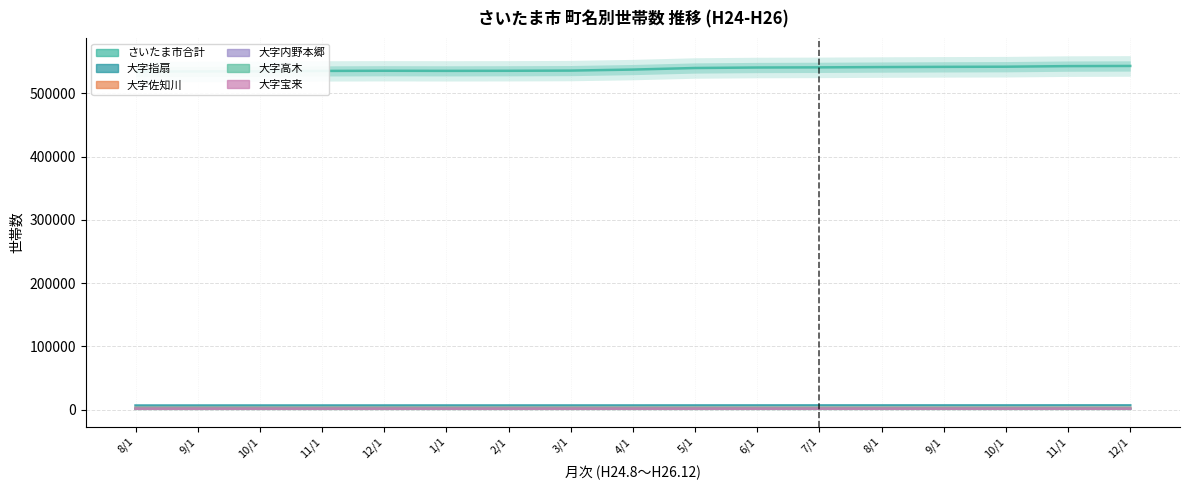

Reading left to right, what are all the values shown in this chart?

さいたま市合計: 534052	534350	534529	535135	535388	535234	535349	535654	537263	539744	540514	540752	541213	541558	541791	542717	542971
大字指扇: 6793	6814	6829	6844	6848	6869	6867	6875	6901	6928	6950	6967	6960	6975	6968	7013	7013
大字佐知川: 2870	2878	2886	2886	2897	2888	2888	2888	2894	2898	2902	2897	2894	2897	2901	2900	2908
大字内野本郷: 2085	2087	2092	2087	2083	2083	2082	2081	2079	2087	2082	2079	2088	2084	2085	2096	2102
大字高木: 1487	1491	1496	1493	1496	1496	1497	1492	1493	1487	1486	1491	1495	1490	1492	1486	1490
大字宝来: 1615	1620	1620	1618	1622	1617	1617	1614	1637	1653	1657	1648	1649	1639	1646	1640	1633